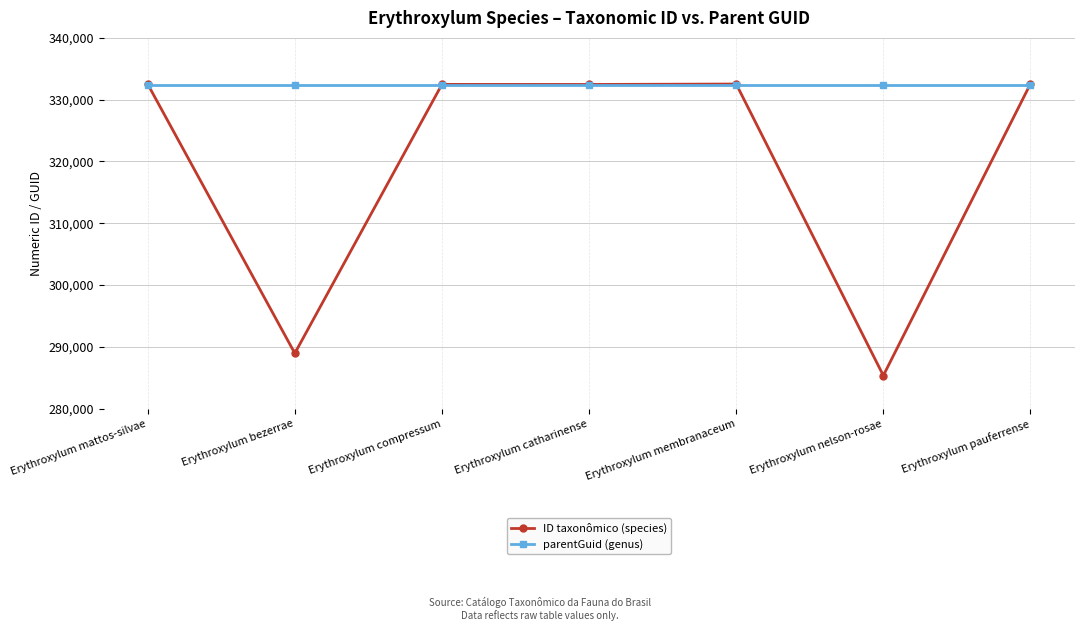

What is the total value across all series at Erythroxylum bezerrae?

621393